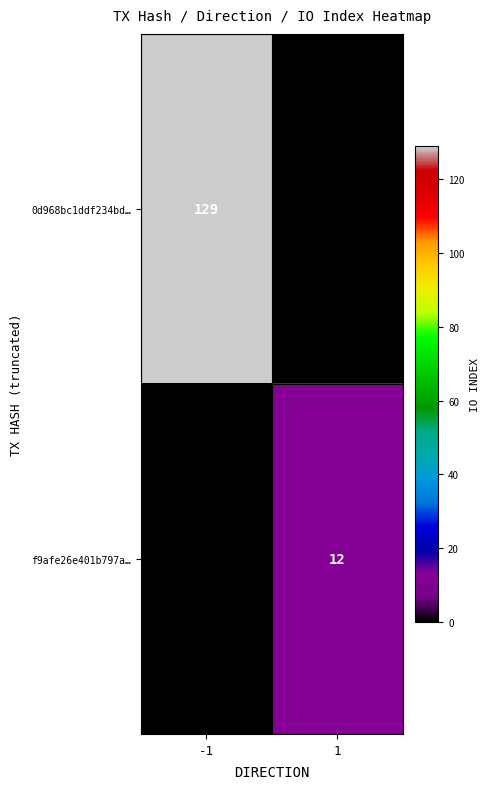

The f9afe26e401b797a… series shows 12 at 1. True or false?

True